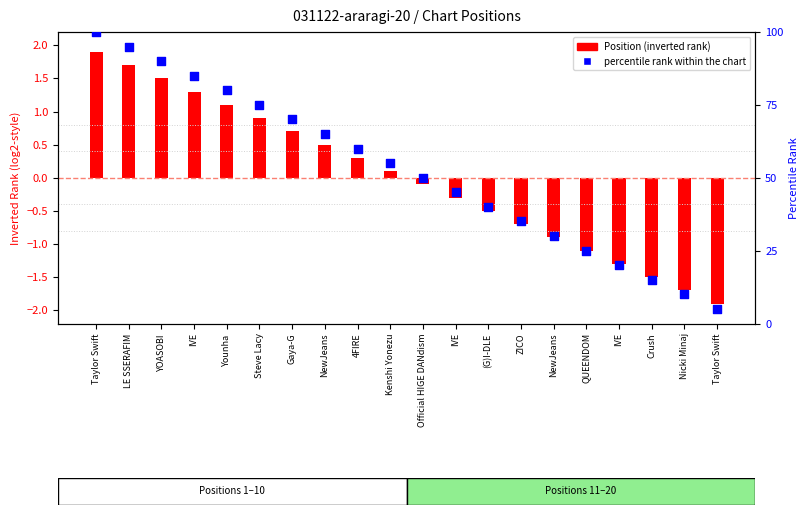

At which category is the sum across all series the highest?

Taylor Swift